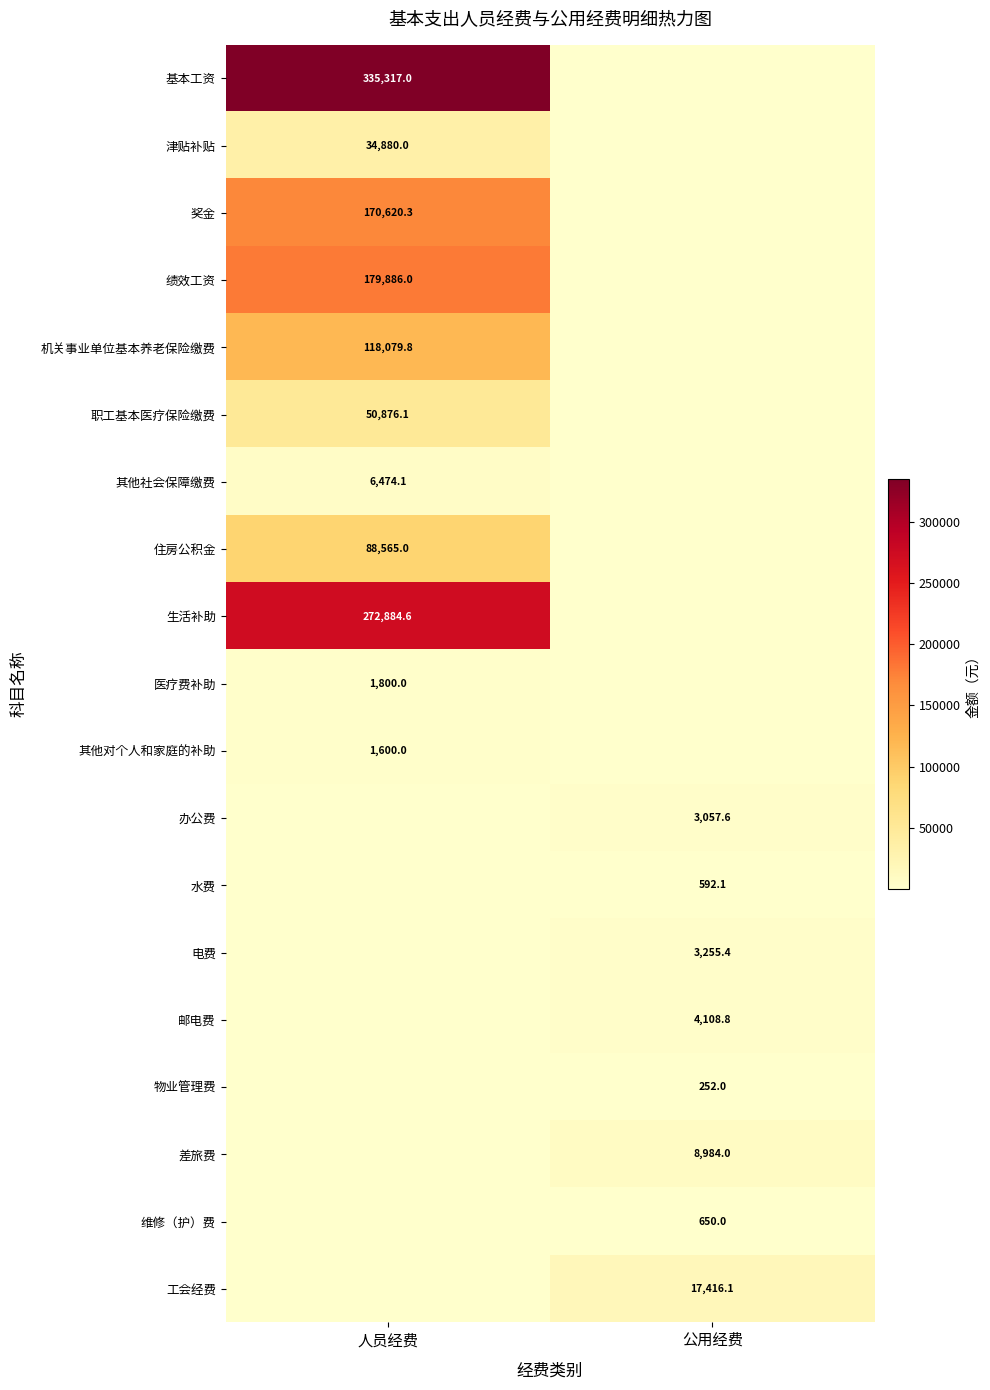

Is it true that 其他社会保障缴费 equals 10937.2 at 人员经费?

False